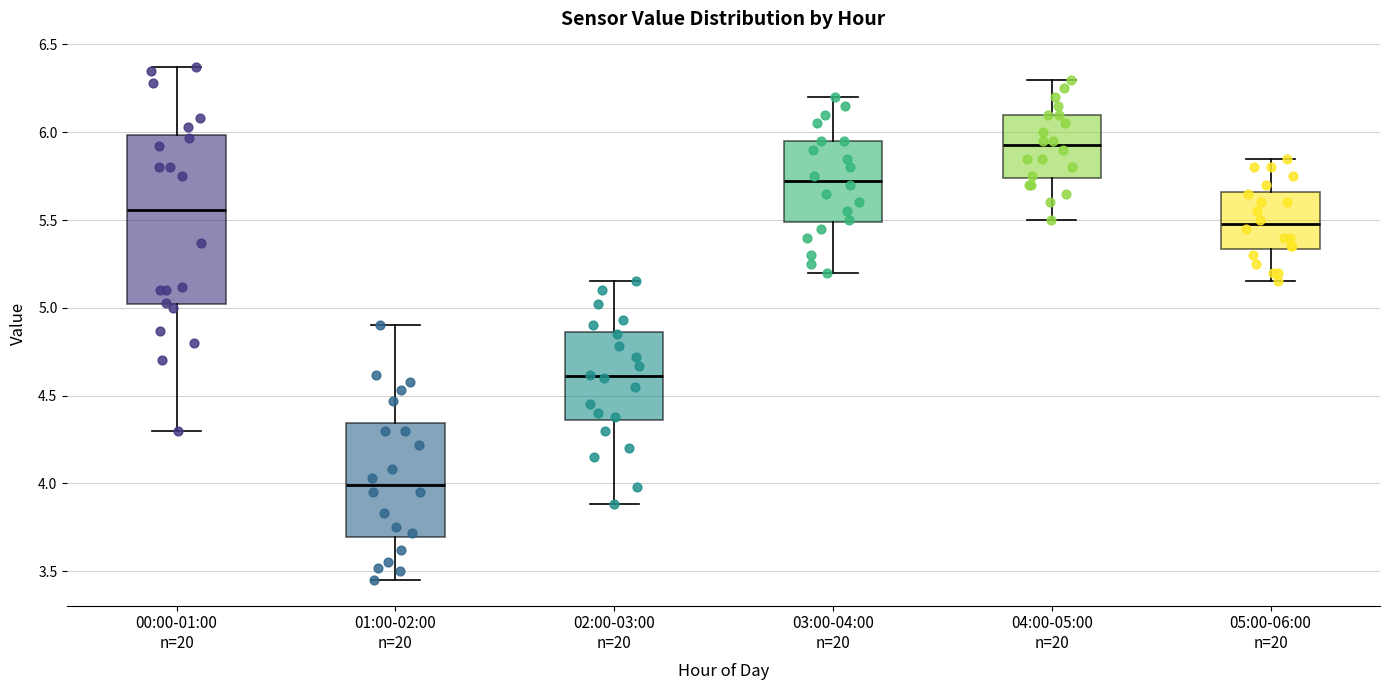

Reading left to right, read every box against the y-axis: the position of its median line, the range the box covers, and the ends of its whiskers. The values are not printed on the chart, so give them approximately, as read against the axis.

00:00-01:00 n=20: median 5.55, box 5.00 to 6.00, whiskers 4.30 to 6.35
01:00-02:00 n=20: median 4.00, box 3.70 to 4.35, whiskers 3.45 to 4.90
02:00-03:00 n=20: median 4.60, box 4.35 to 4.85, whiskers 3.90 to 5.15
03:00-04:00 n=20: median 5.75, box 5.50 to 5.95, whiskers 5.20 to 6.20
04:00-05:00 n=20: median 5.95, box 5.75 to 6.10, whiskers 5.50 to 6.30
05:00-06:00 n=20: median 5.50, box 5.35 to 5.65, whiskers 5.15 to 5.85